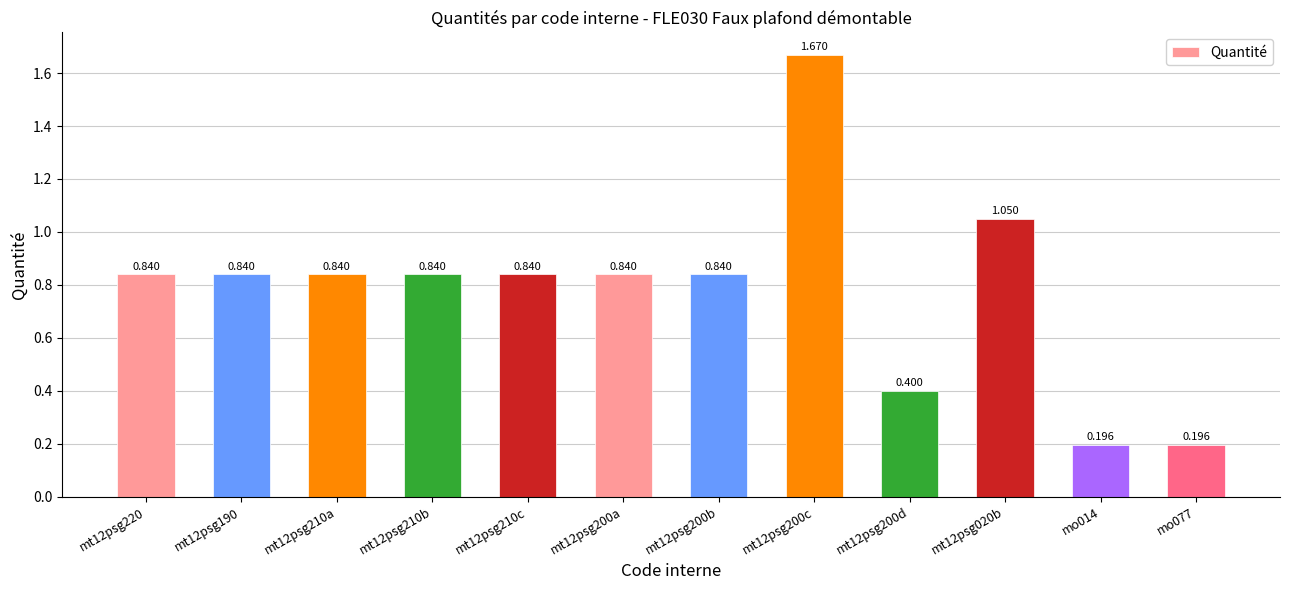

List the labels in order of value, smallest first.

mo014, mo077, mt12psg200d, mt12psg220, mt12psg190, mt12psg210a, mt12psg210b, mt12psg210c, mt12psg200a, mt12psg200b, mt12psg020b, mt12psg200c